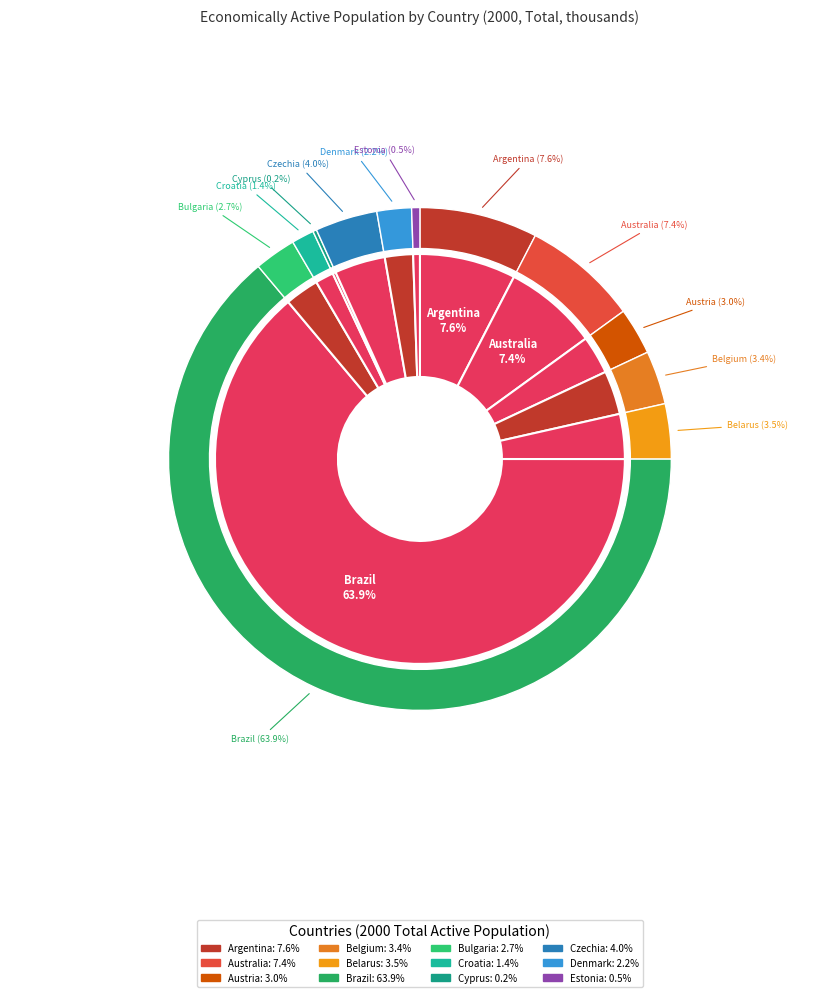

Count the number of slices in the pie.

12